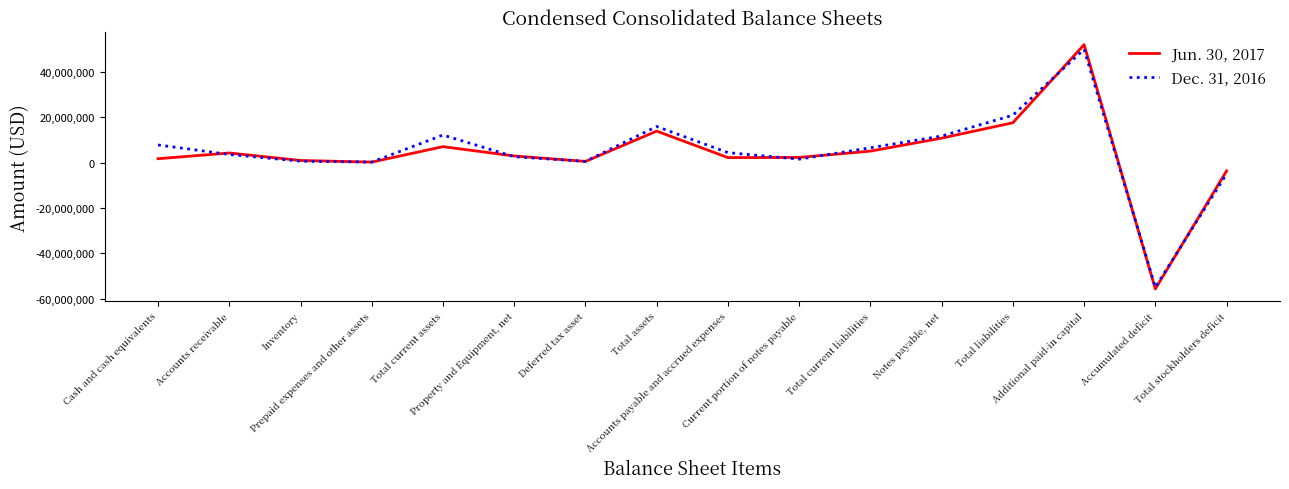

The value of Dec. 31, 2016 at Cash and cash equivalents is 7751557. True or false?

True